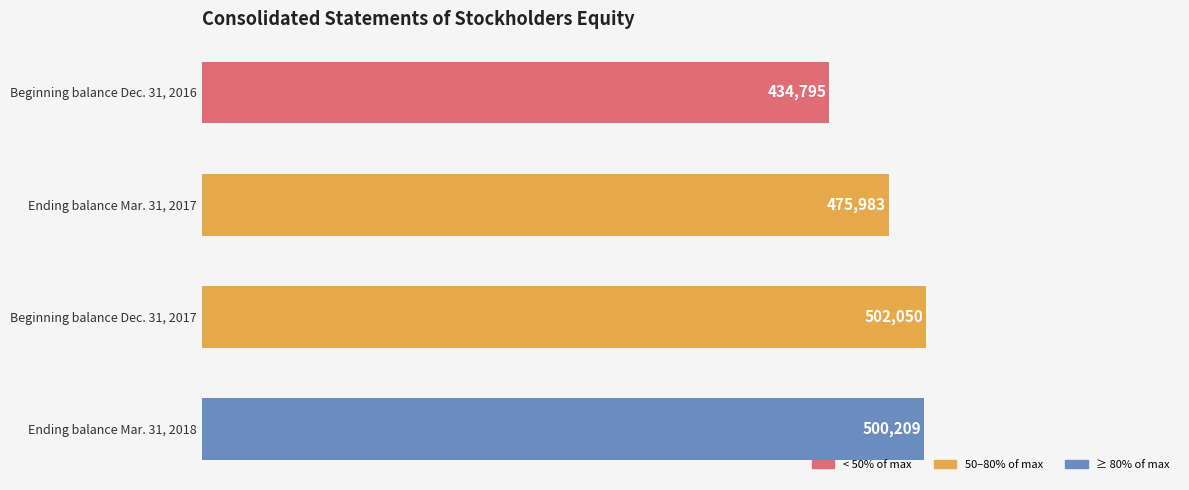

Rank the categories by value from lowest to highest.

Beginning balance Dec. 31, 2016, Ending balance Mar. 31, 2017, Ending balance Mar. 31, 2018, Beginning balance Dec. 31, 2017